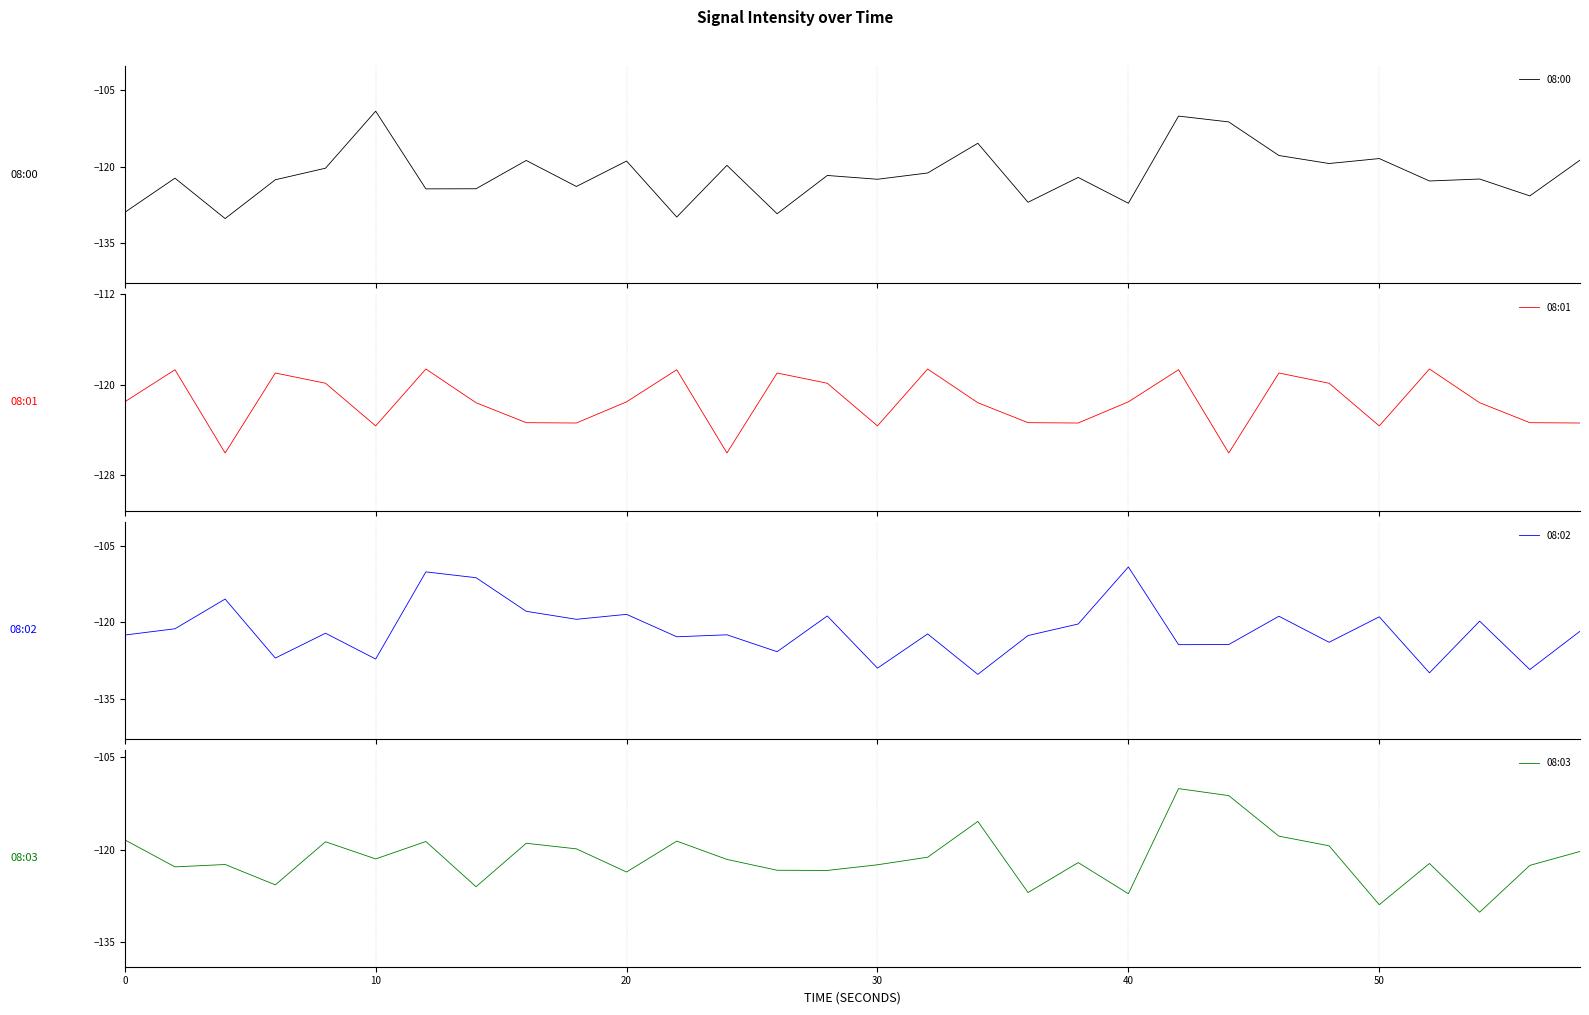

What is the highest value of the 08:00 series?

-109.1